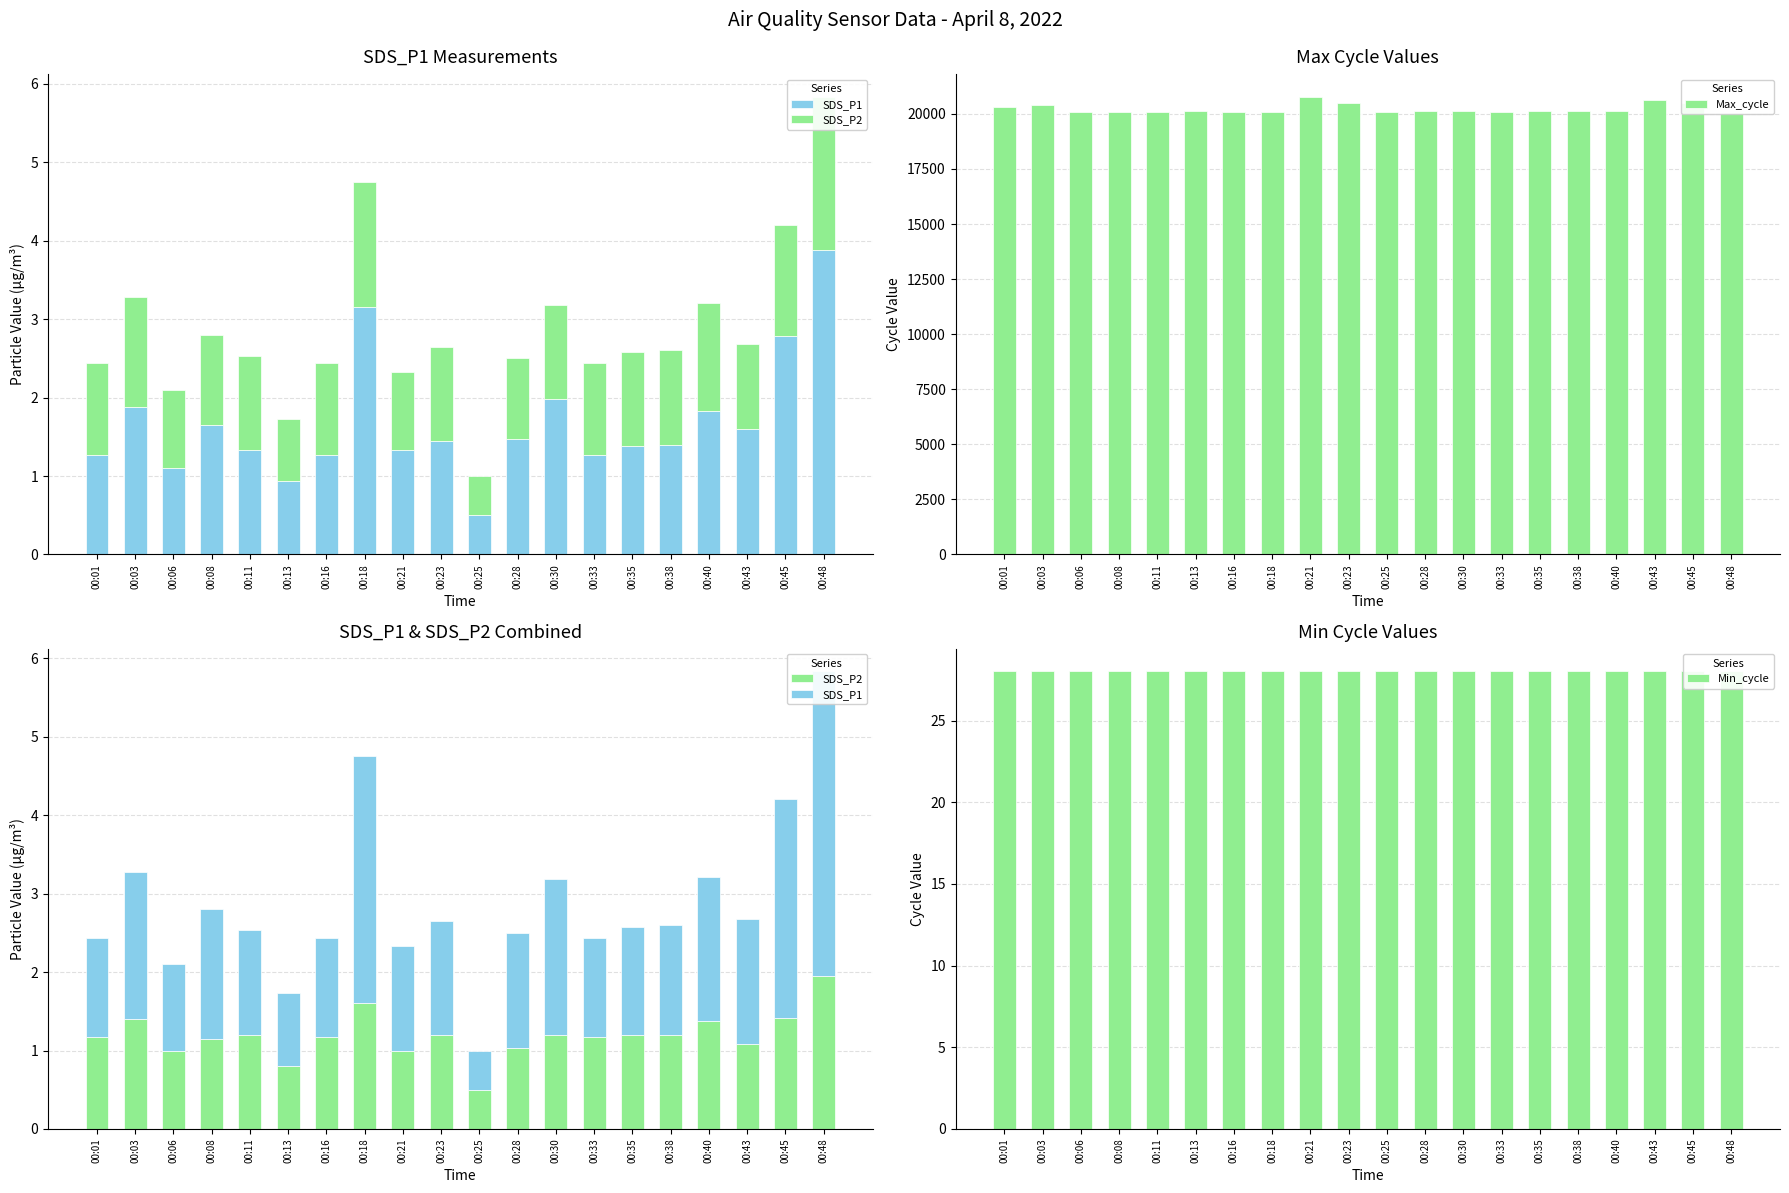

How many bars are there in each group?

4